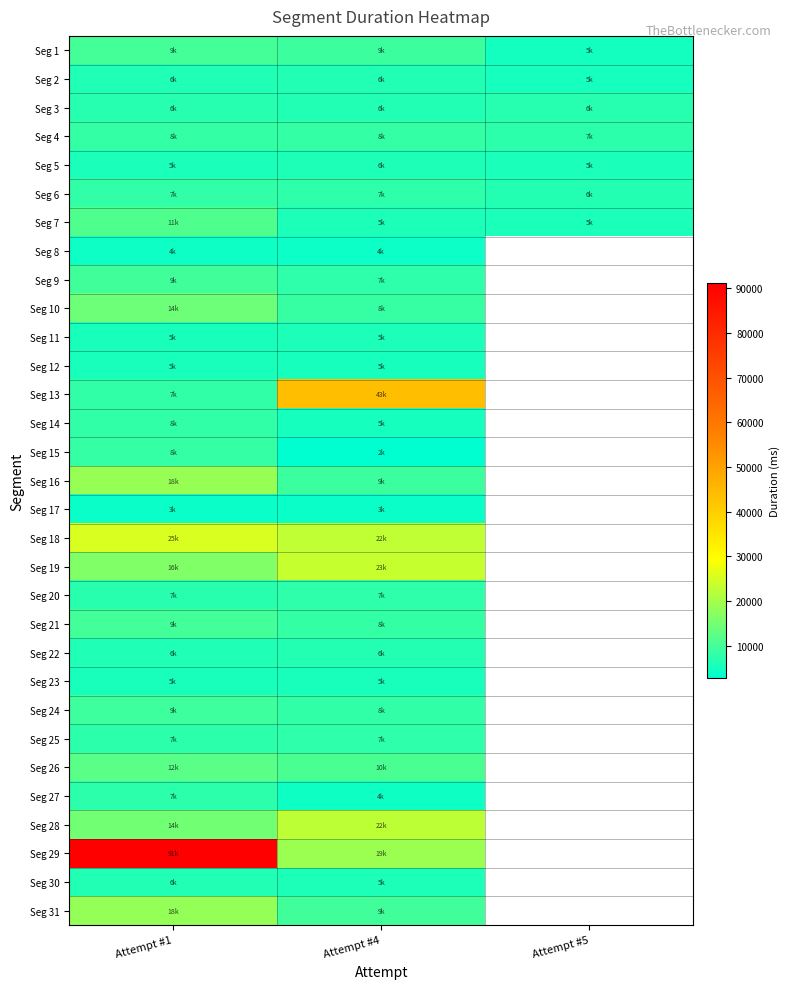

True or false: Seg 13 has a value of 43797.0 at Attempt #4.

True